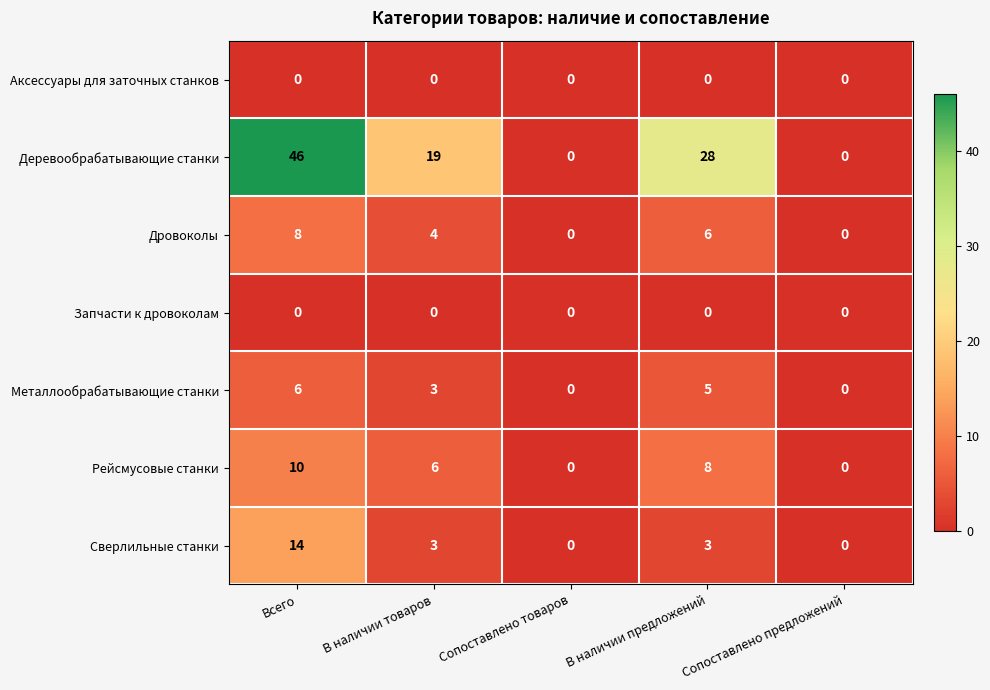

What is the maximum value for Деревообрабатывающие станки?

46